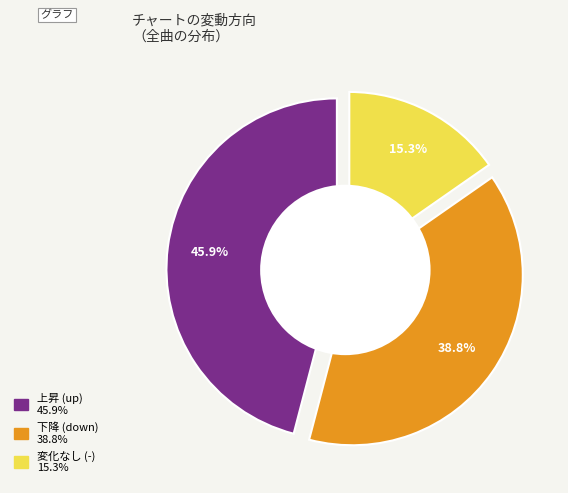

How many segments does this pie chart have?

3